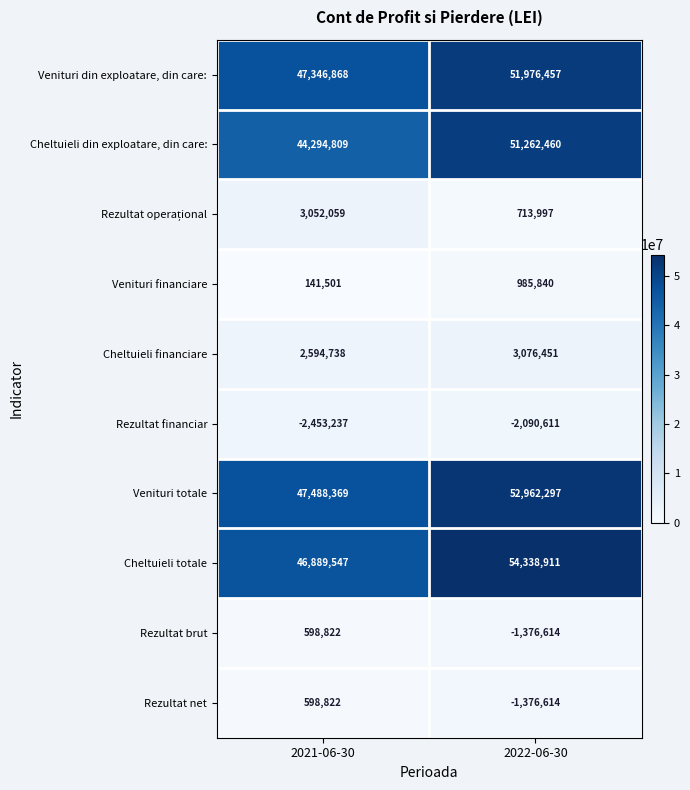

True or false: Rezultat net has a value of 1056844 at 2021-06-30.

False